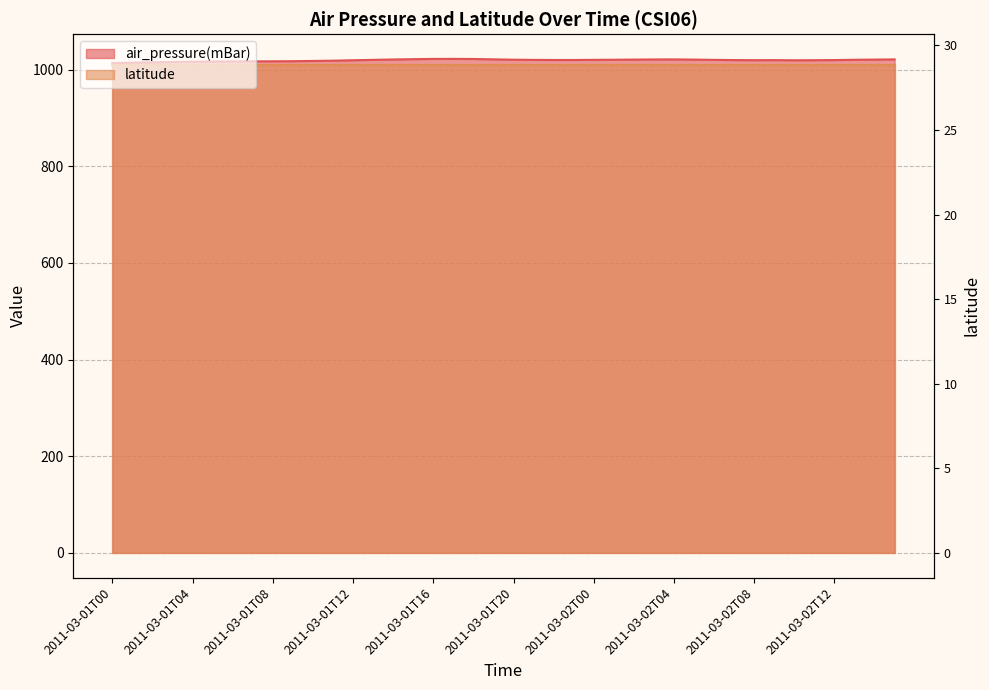

Rank the categories by value from highest to lowest.

2011-03-01T17, 2011-03-01T16, 2011-03-01T18, 2011-03-01T15, 2011-03-01T19, 2011-03-02T04, 2011-03-02T15, 2011-03-02T03, 2011-03-01T14, 2011-03-02T02, 2011-03-02T05, 2011-03-02T14, 2011-03-01T20, 2011-03-02T01, 2011-03-02T13, 2011-03-02T00, 2011-03-01T13, 2011-03-02T06, 2011-03-01T21, 2011-03-01T23, 2011-03-01T22, 2011-03-02T07, 2011-03-02T12, 2011-03-02T09, 2011-03-02T08, 2011-03-02T11, 2011-03-01T12, 2011-03-02T10, 2011-03-01T11, 2011-03-01T10, 2011-03-01T09, 2011-03-01T08, 2011-03-01T07, 2011-03-01T06, 2011-03-01T05, 2011-03-01T04, 2011-03-01T03, 2011-03-01T02, 2011-03-01T01, 2011-03-01T00